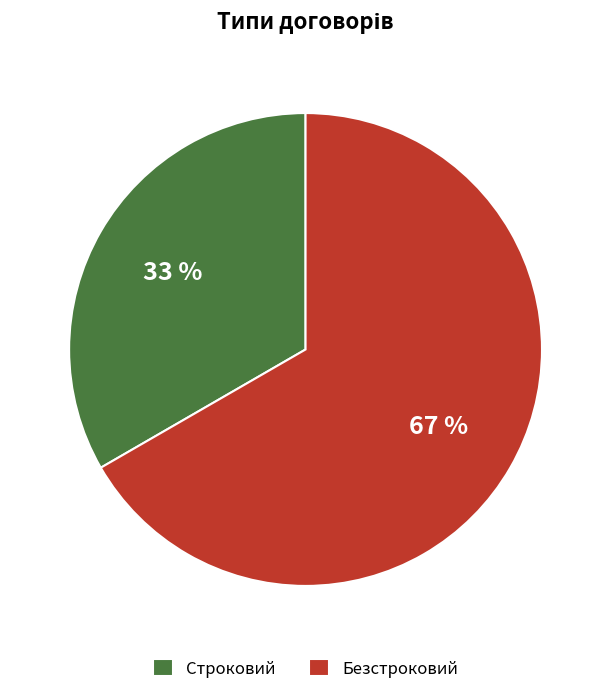

Rank the categories by value from highest to lowest.

Безстроковий, Строковий